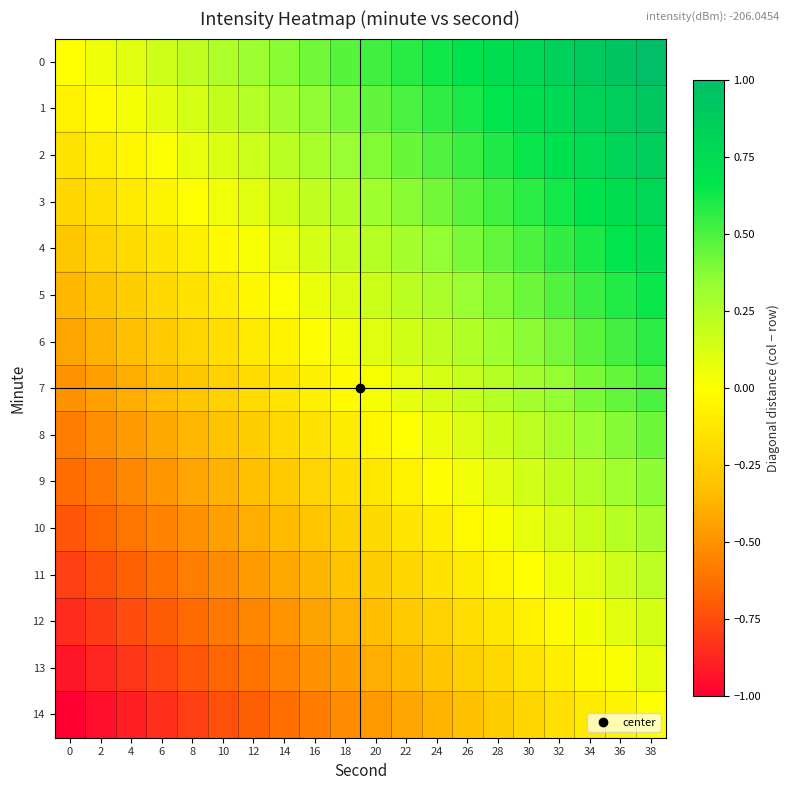

What is the minimum value shown in the chart?

-1.0